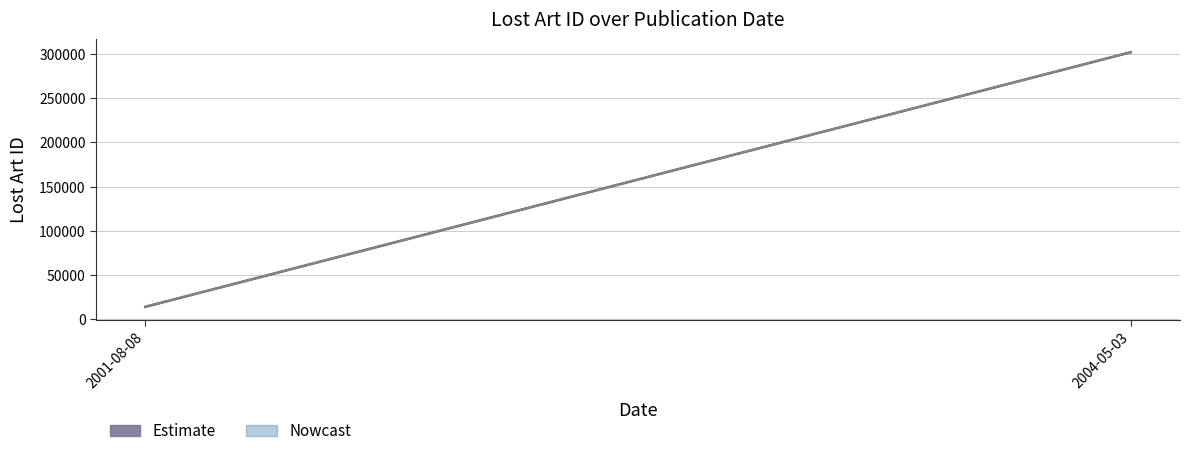

What is the average value?

158047.8